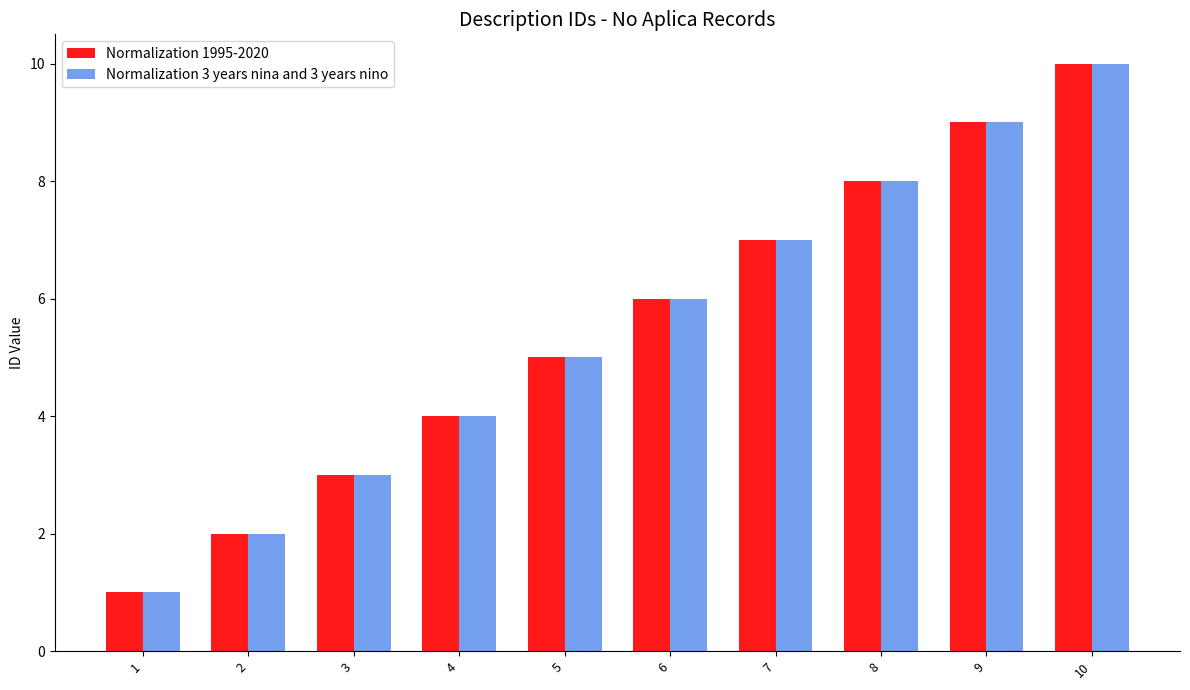

Reading left to right, what are all the values shown in this chart?

Normalization 1995-2020: 1	2	3	4	5	6	7	8	9	10
Normalization 3 years nina and 3 years nino: 1	2	3	4	5	6	7	8	9	10